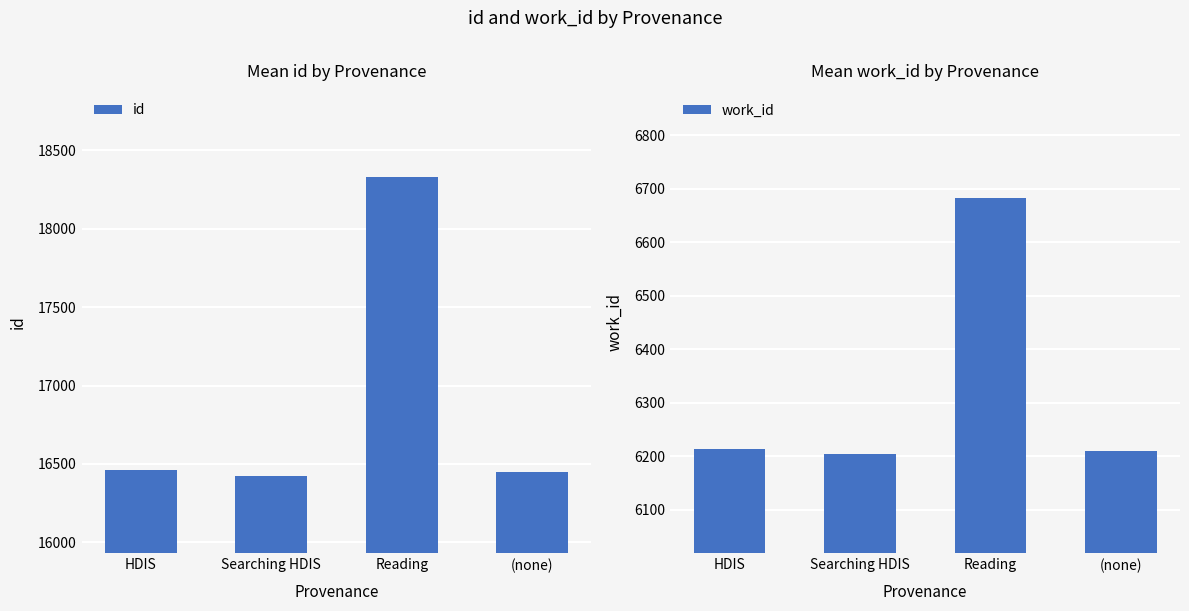

Reading left to right, what are all the values shown in this chart?

id: 16460	16421	18330	16449
work_id: 6213	6205	6682	6210